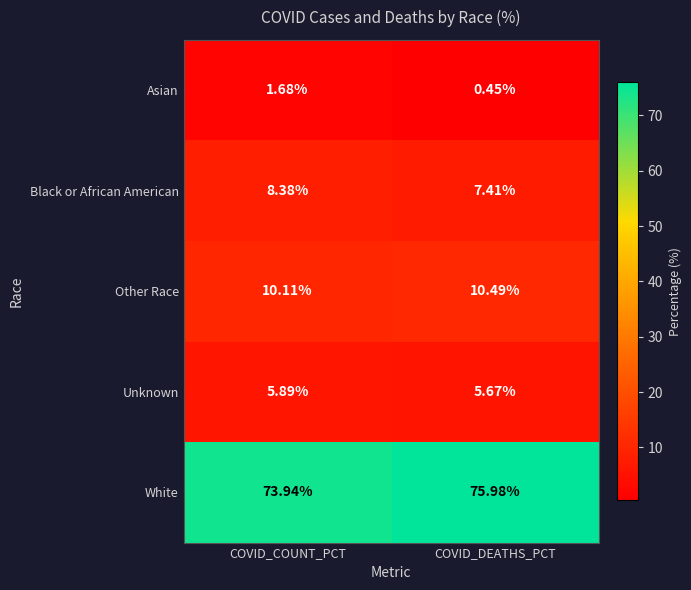

Where does the Asian series first go above 1?

COVID_COUNT_PCT